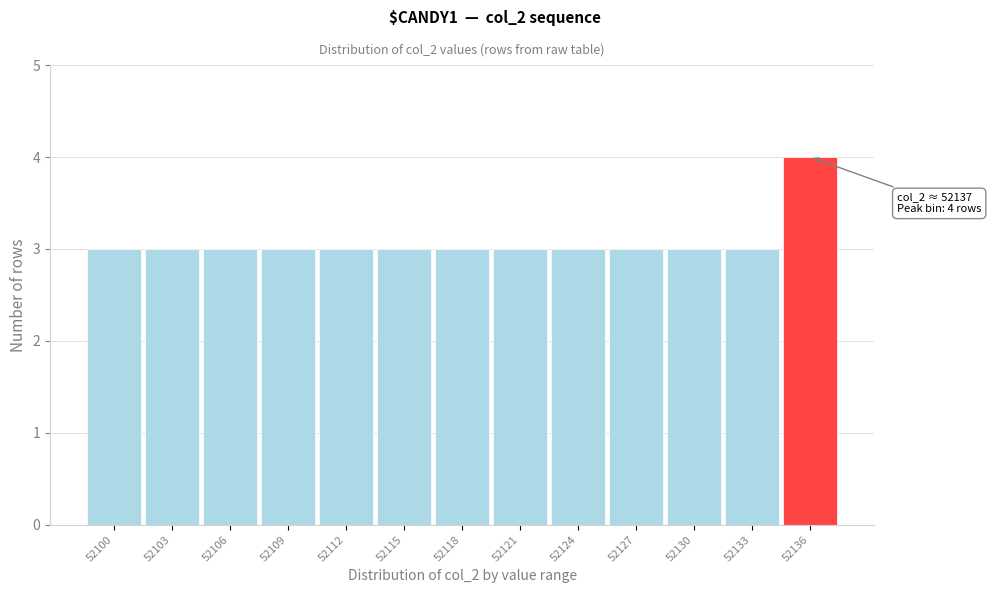

Reading left to right, list all the values displayed in this chart.

3	3	3	3	3	3	3	3	3	3	3	3	4